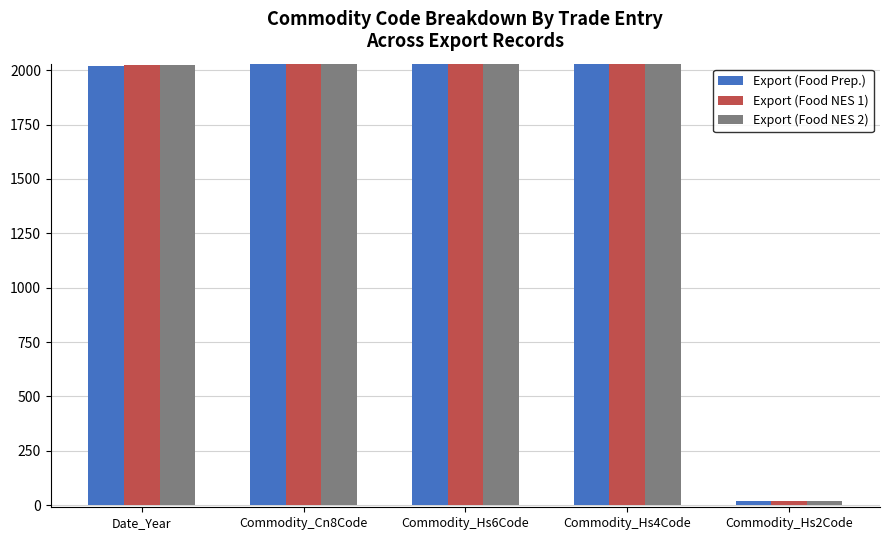

What is the smallest value displayed?

21